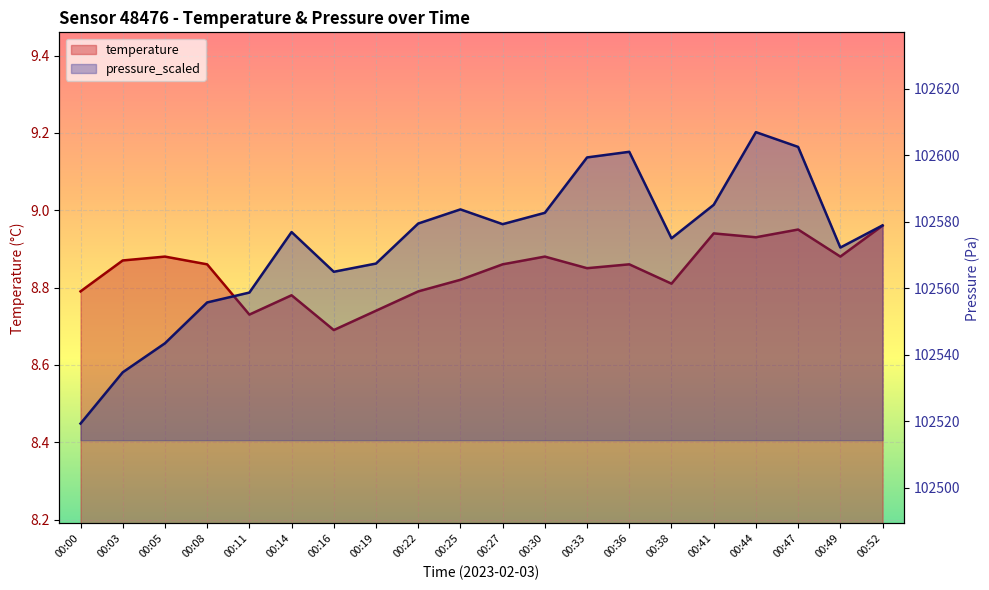

Rank the series by their maximum value, from lowest to highest.

temperature, pressure_scaled